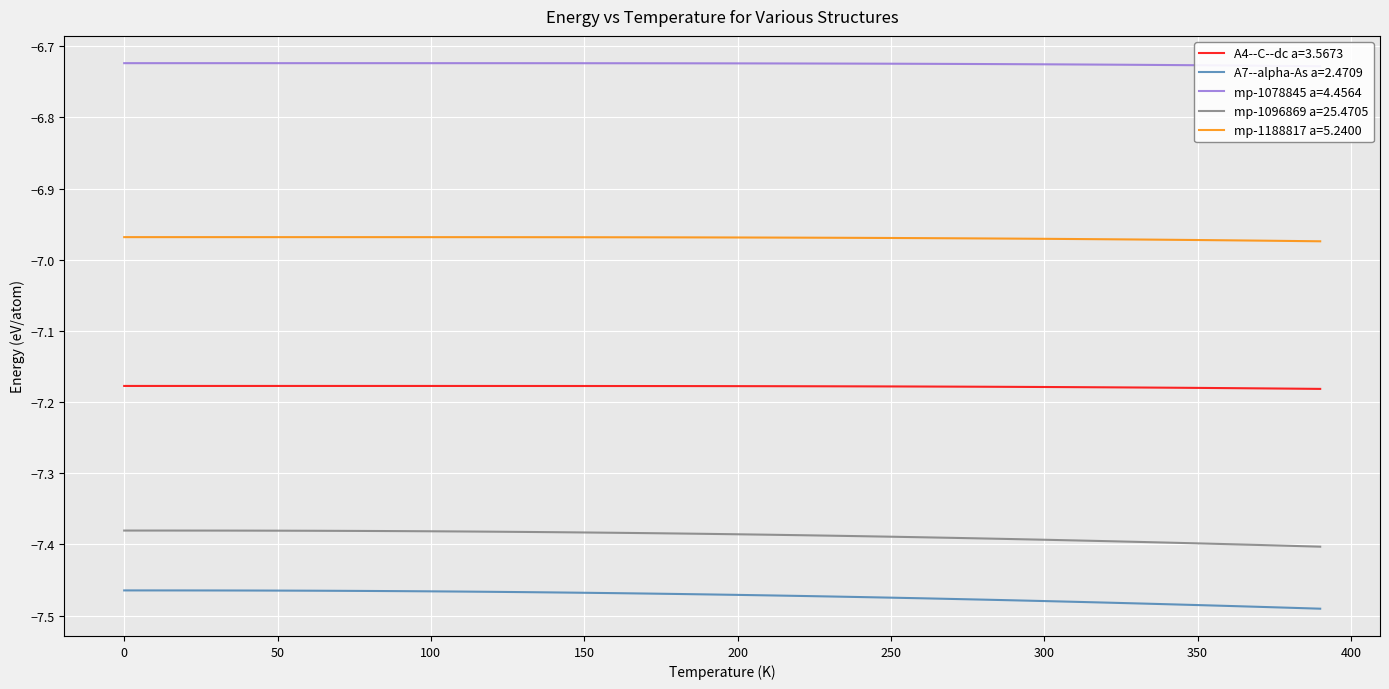

What is the label of the 23rd point from the left?

220.0